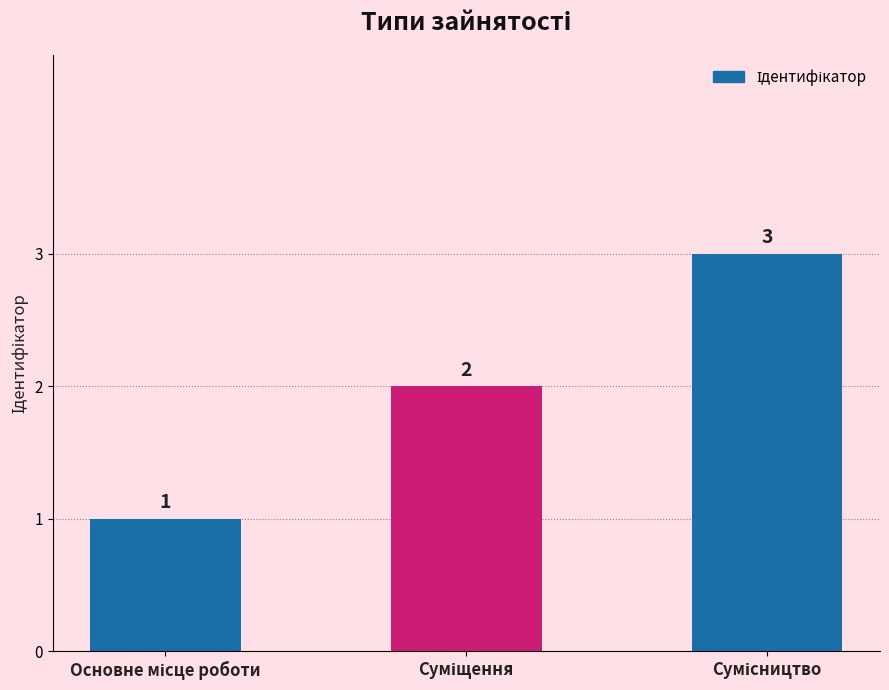

How many values are between 1 and 3?

3